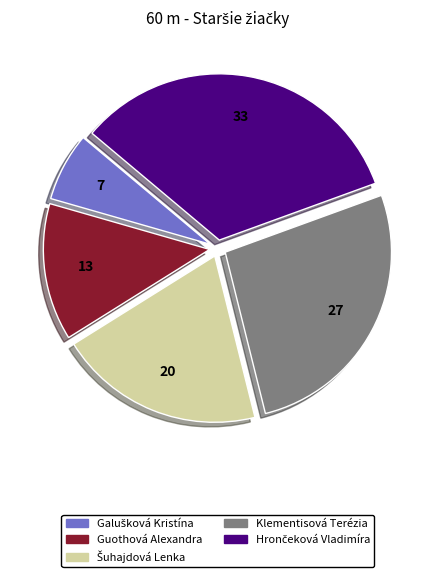

The Guothová Alexandra slice represents 13% of the pie. True or false?

True